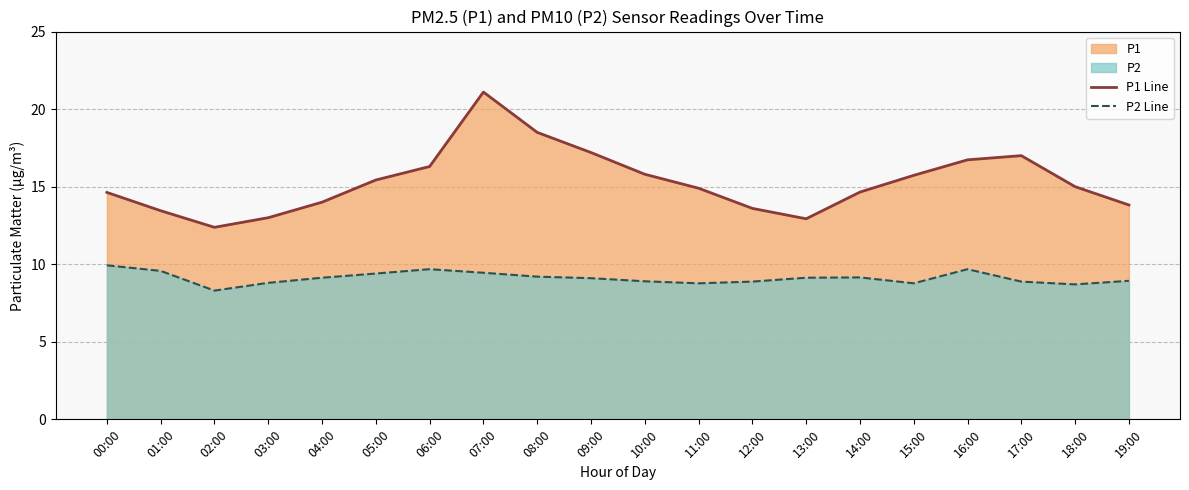

Is it true that P2 Line equals 5.5 at 12:00?

False